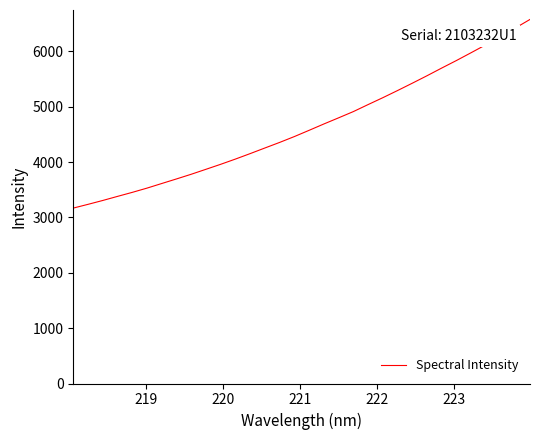

What is the sum of all values?

148593.4